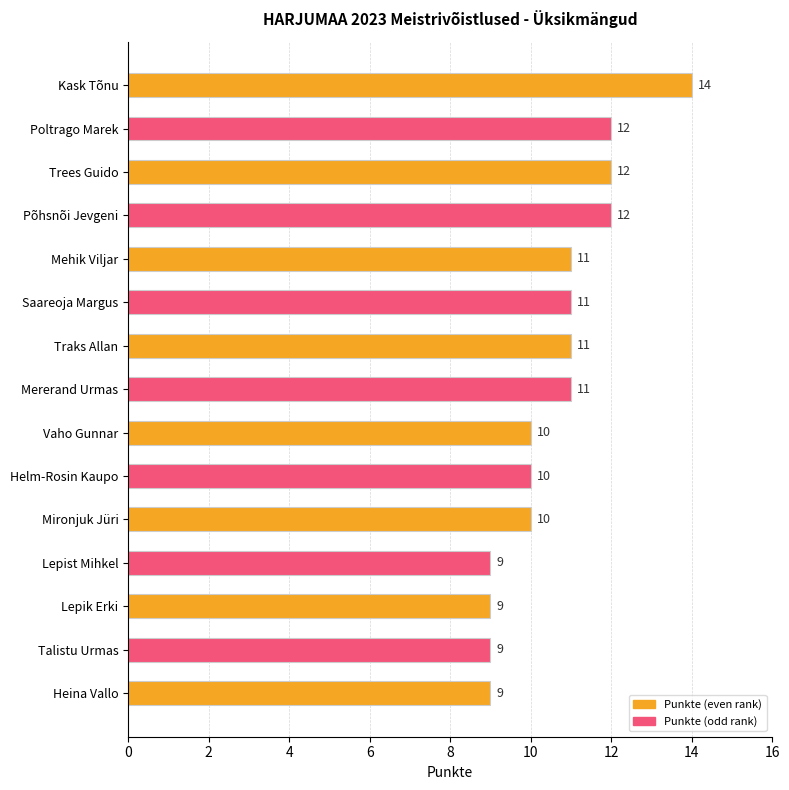

How many categories are shown in the chart?

15